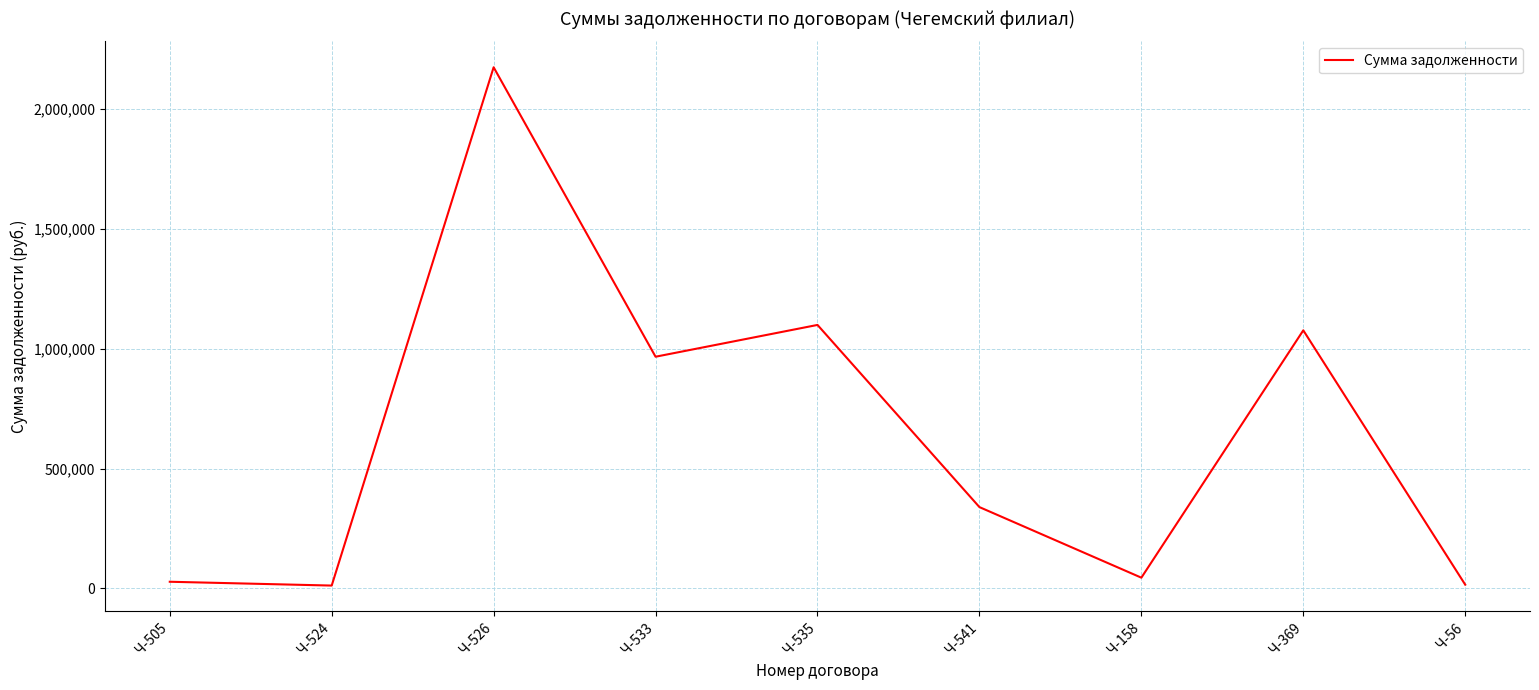

True or false: there are more than 2 points higher than both neighbors.

True